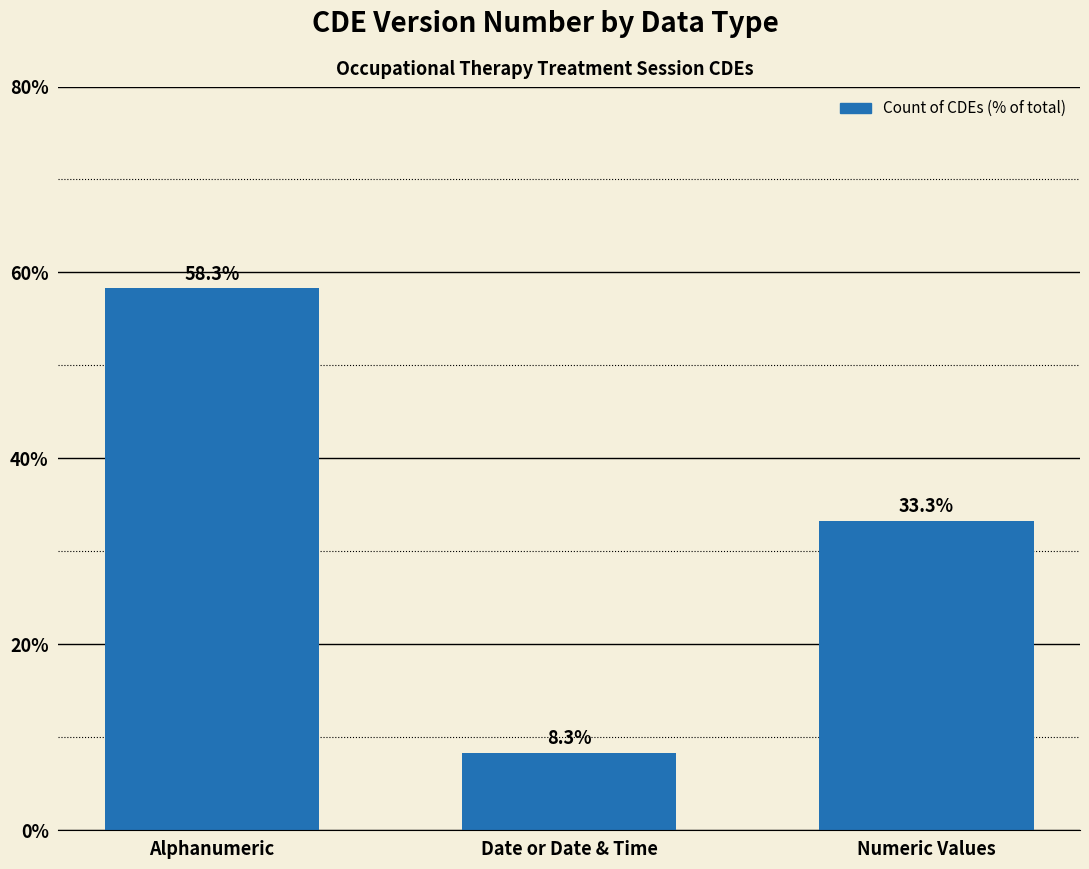

What is the change in value from Date or Date & Time to Numeric Values?

+25.0